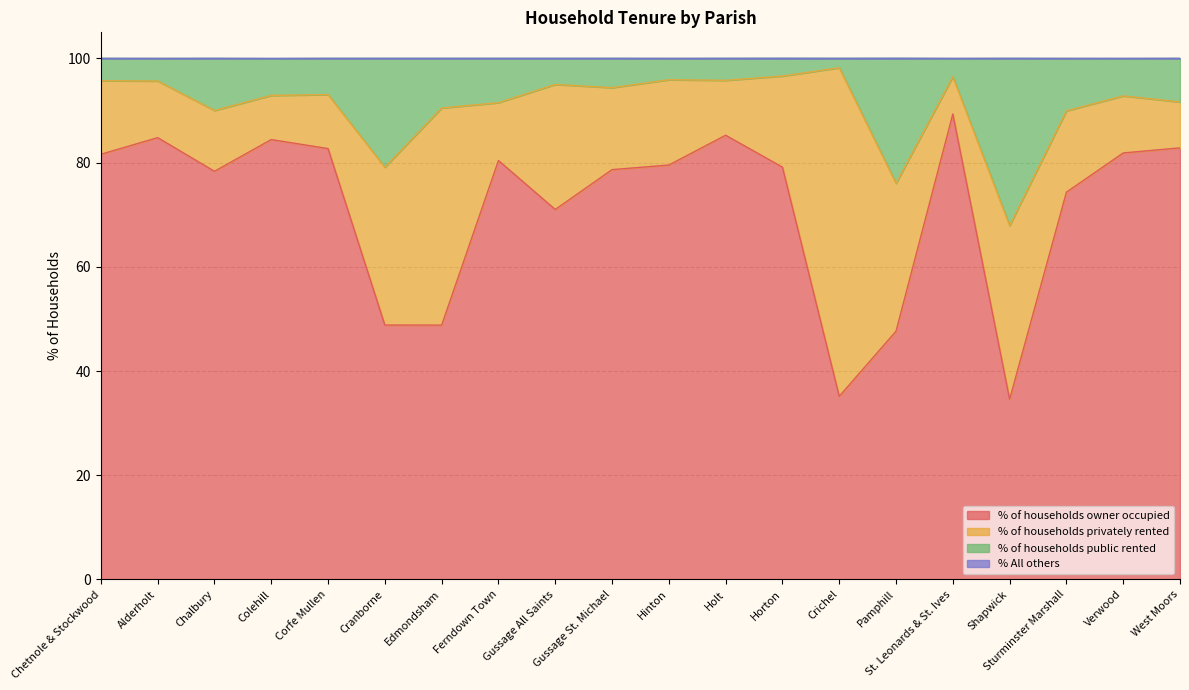

How many lines are shown in the chart?

4